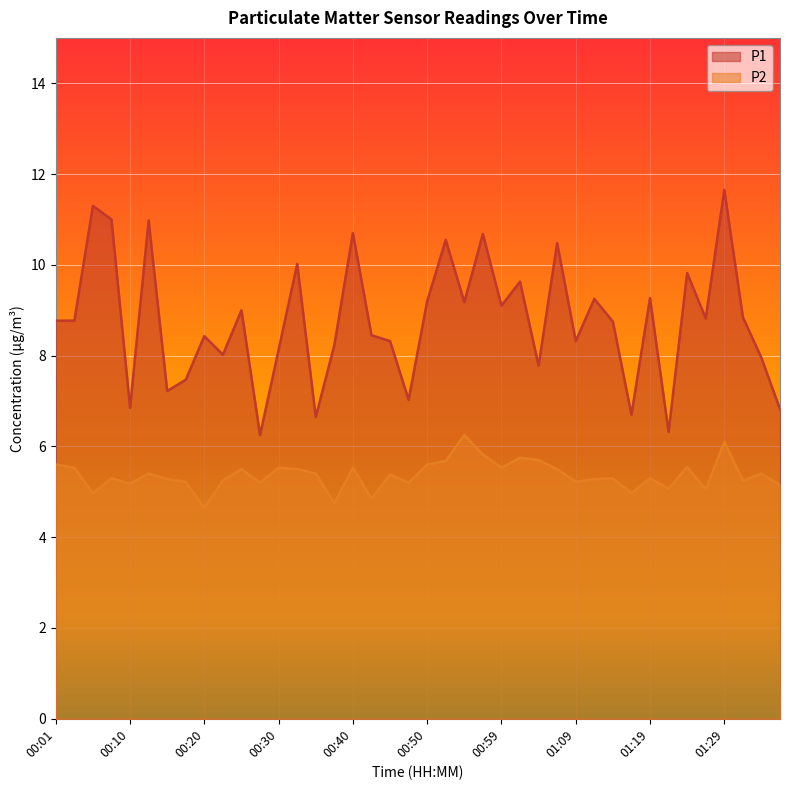

What value does the P1 series have at 00:01?

8.8